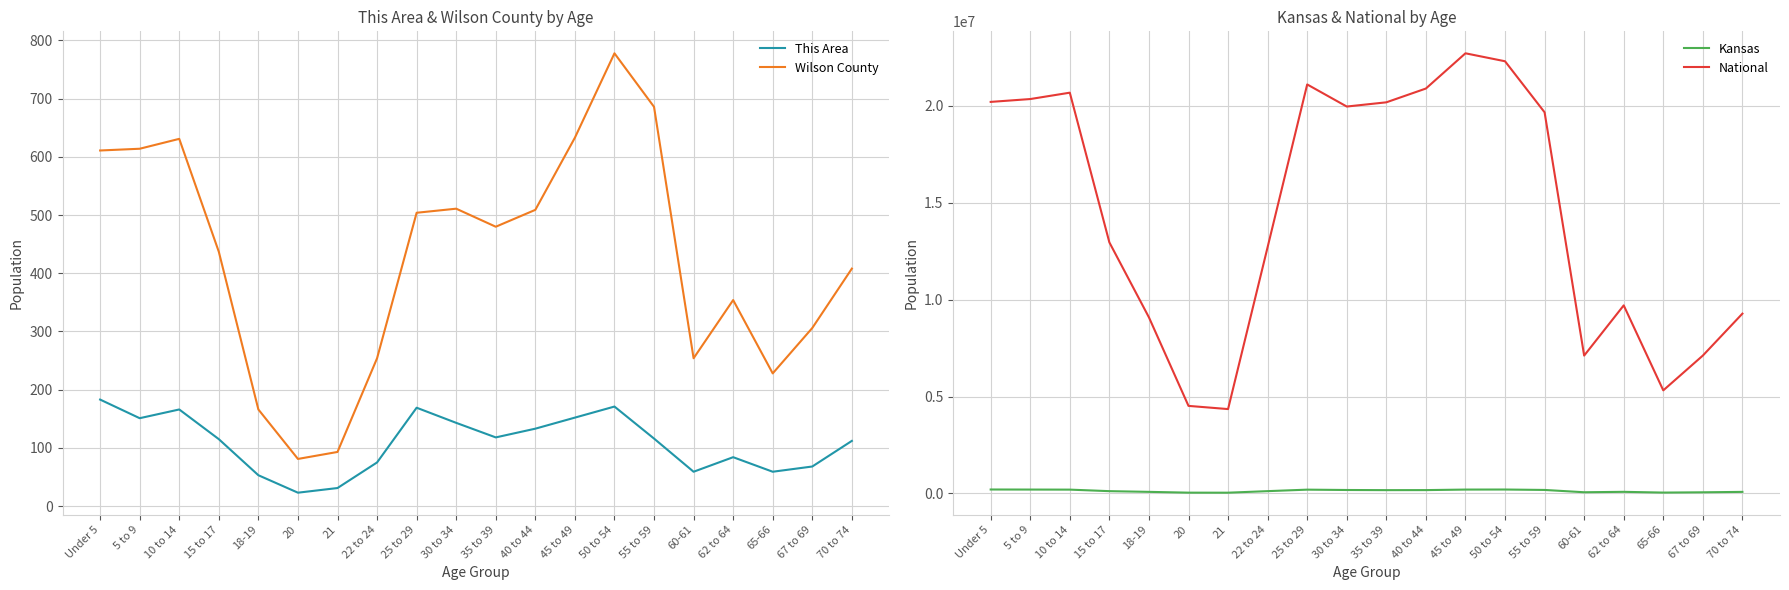

What is the label of the 20th point from the left?

70 to 74